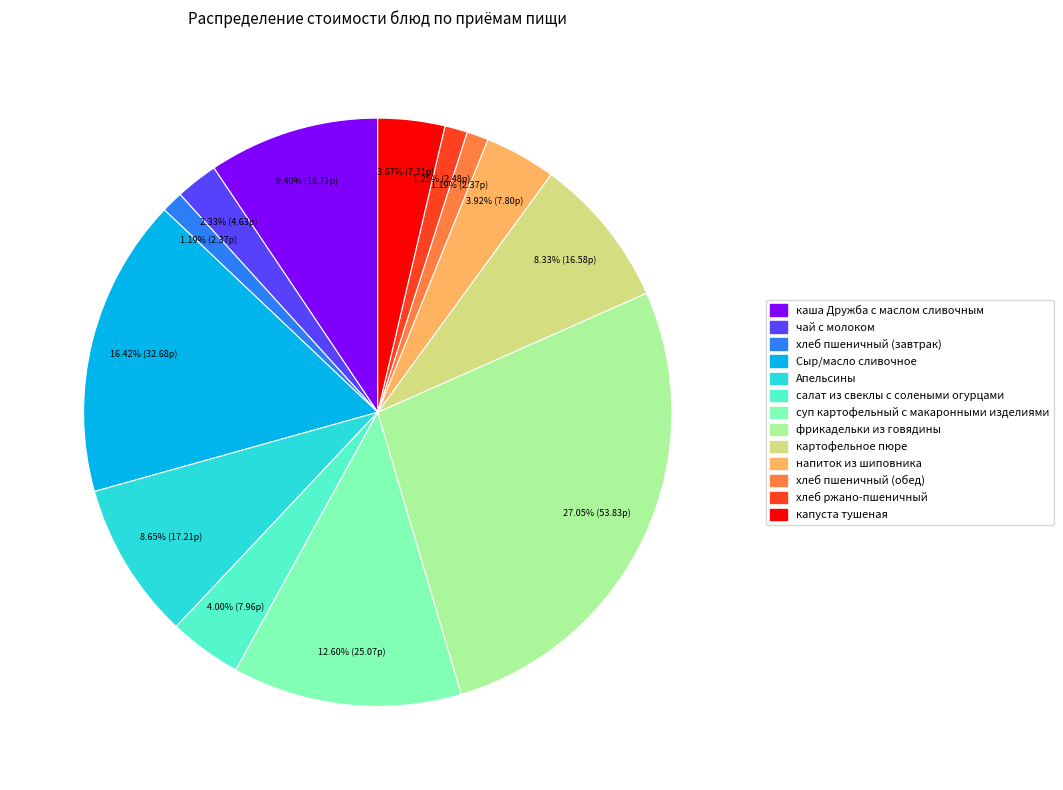

Is напиток из шиповника the majority of the pie?

No